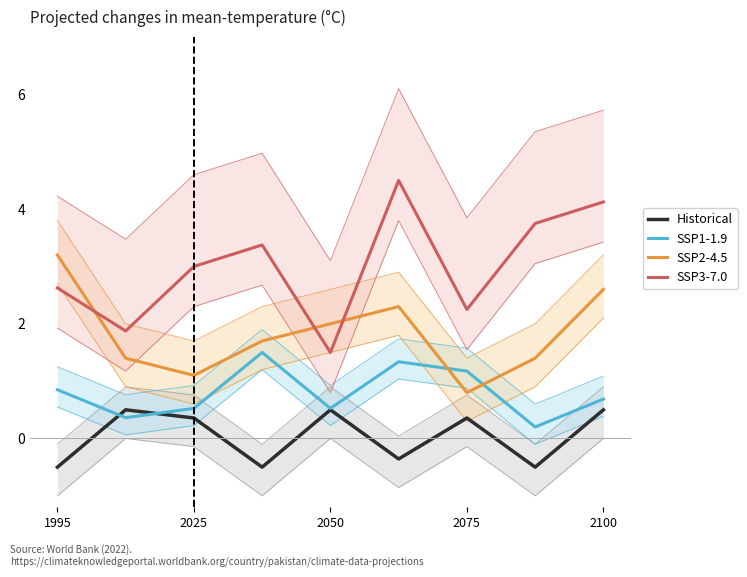

List the series in order of their overall mean, lowest first.

Historical, SSP1-1.9, SSP2-4.5, SSP3-7.0